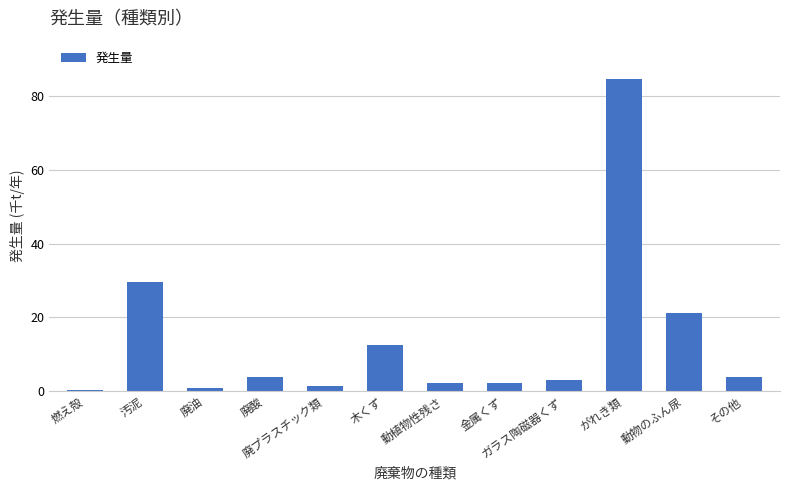

True or false: the data shows 84.6 at がれき類.

True